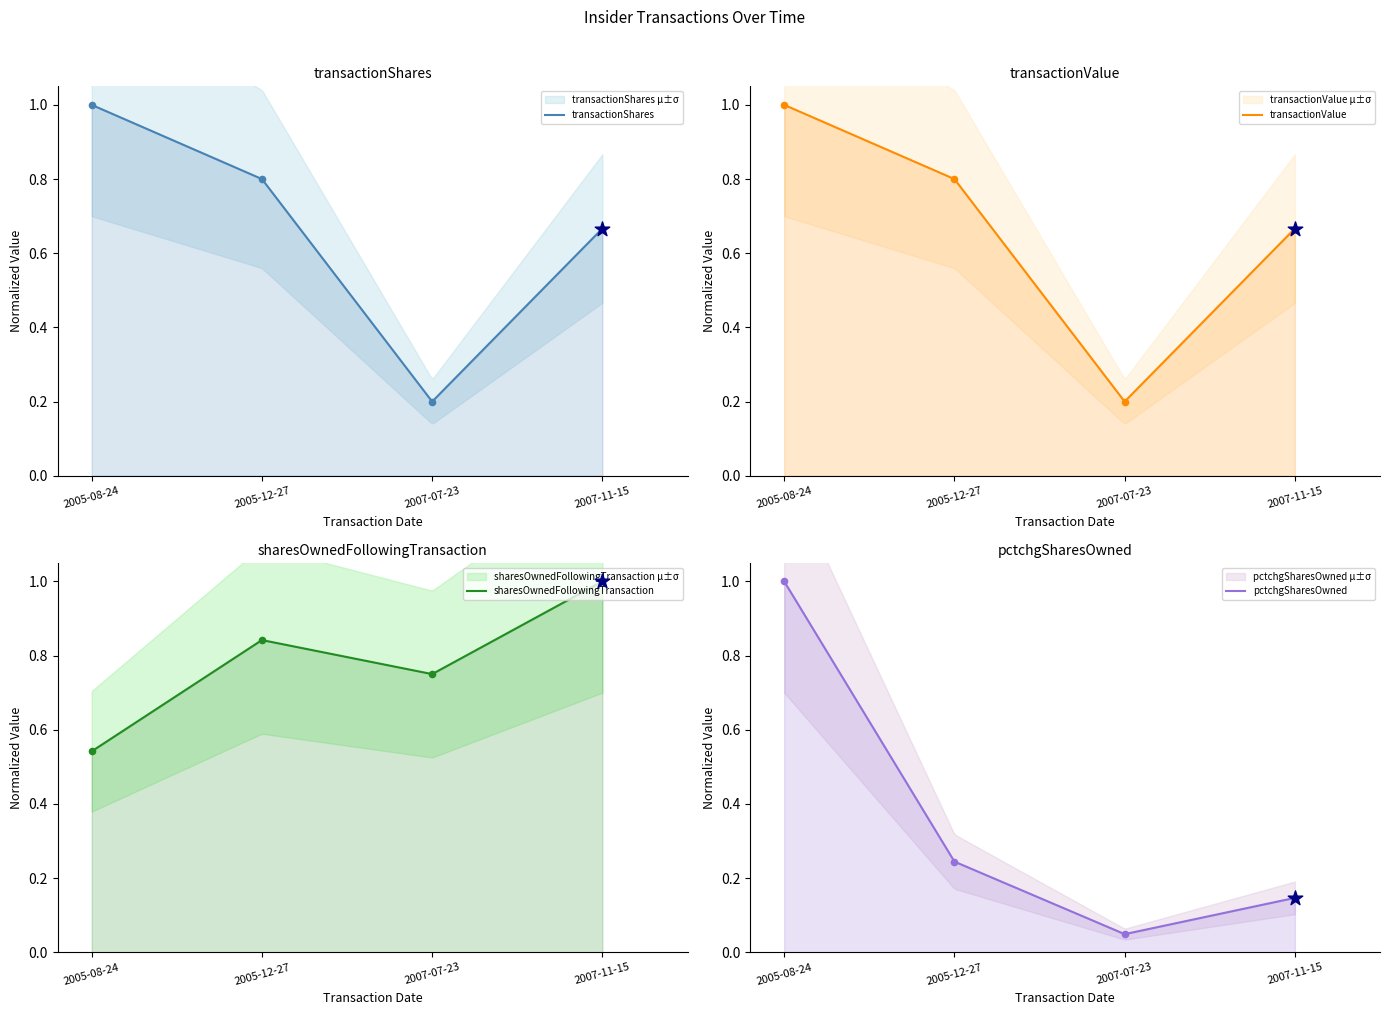

Which series has the widest spread of Y values?

pctchgSharesOwned